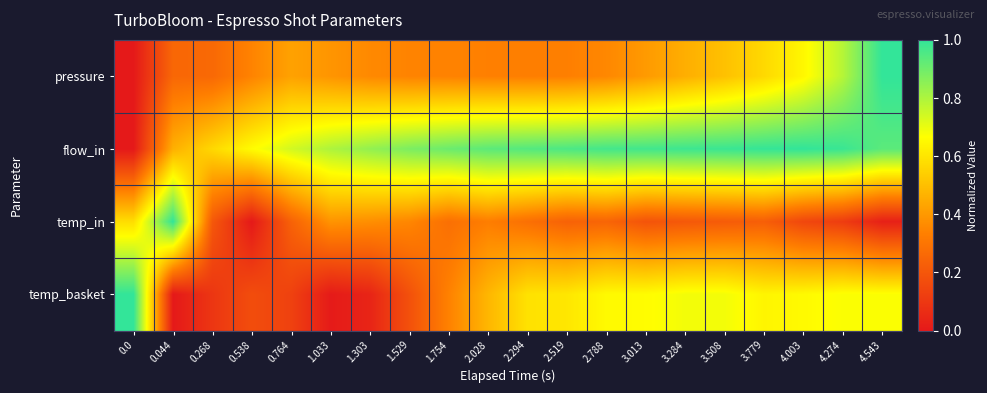

Which has a higher value, 0.044 or 0.538?

0.538